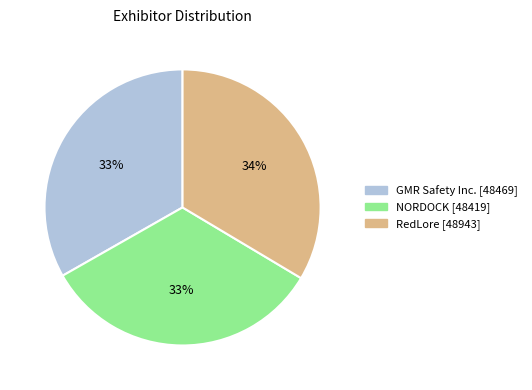

Approximately how many times larger is the value at RedLore compared to GMR Safety Inc.?

1.0